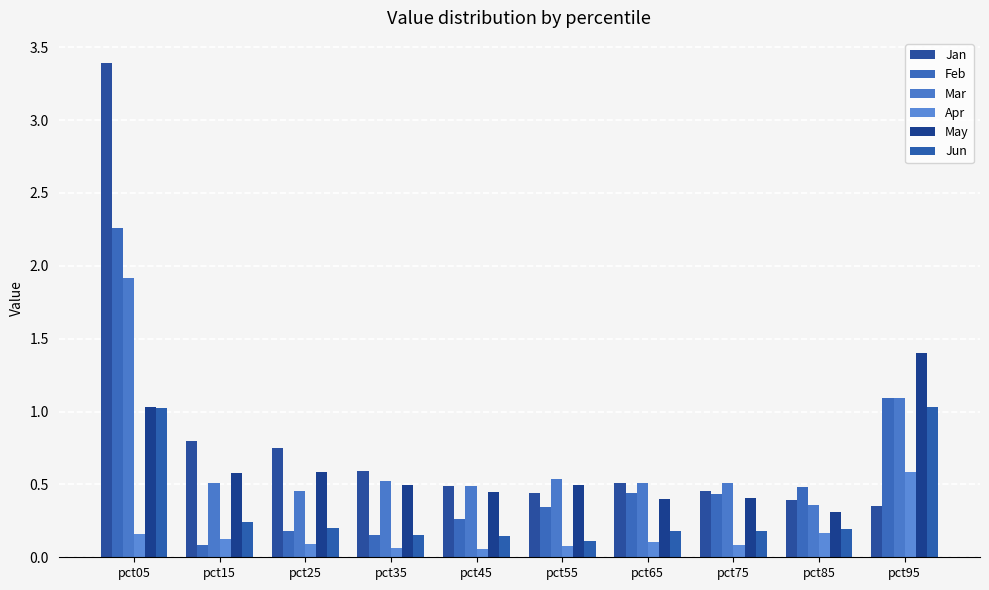

How many data points does each series have?

10